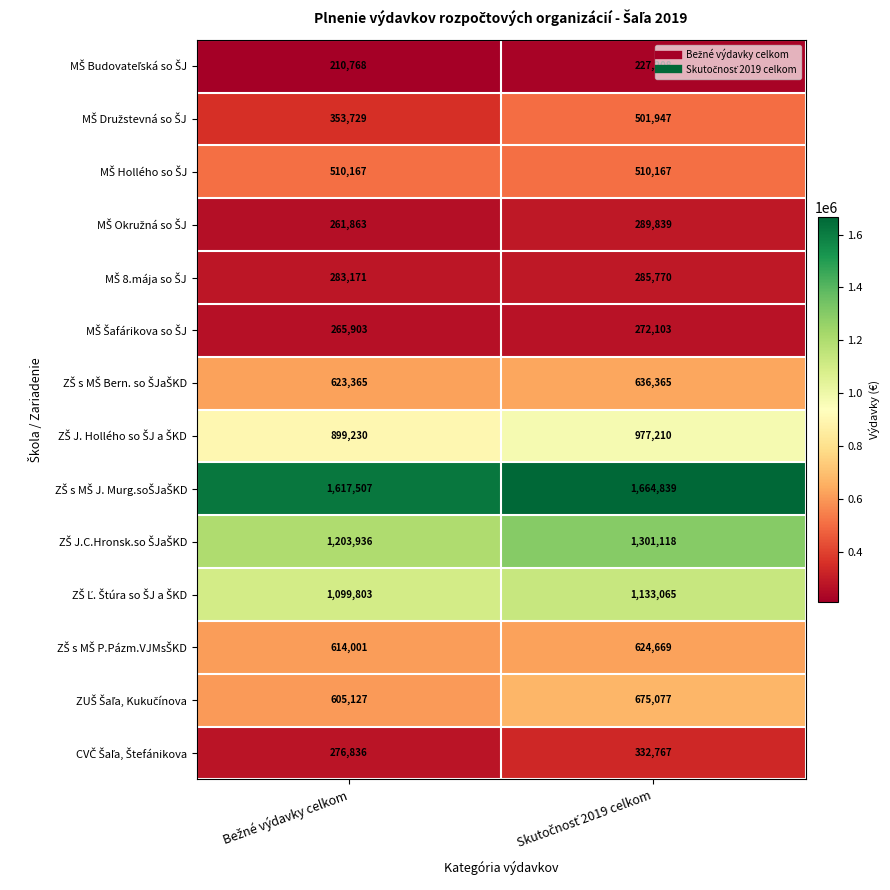

What is the minimum value shown in the chart?

210768